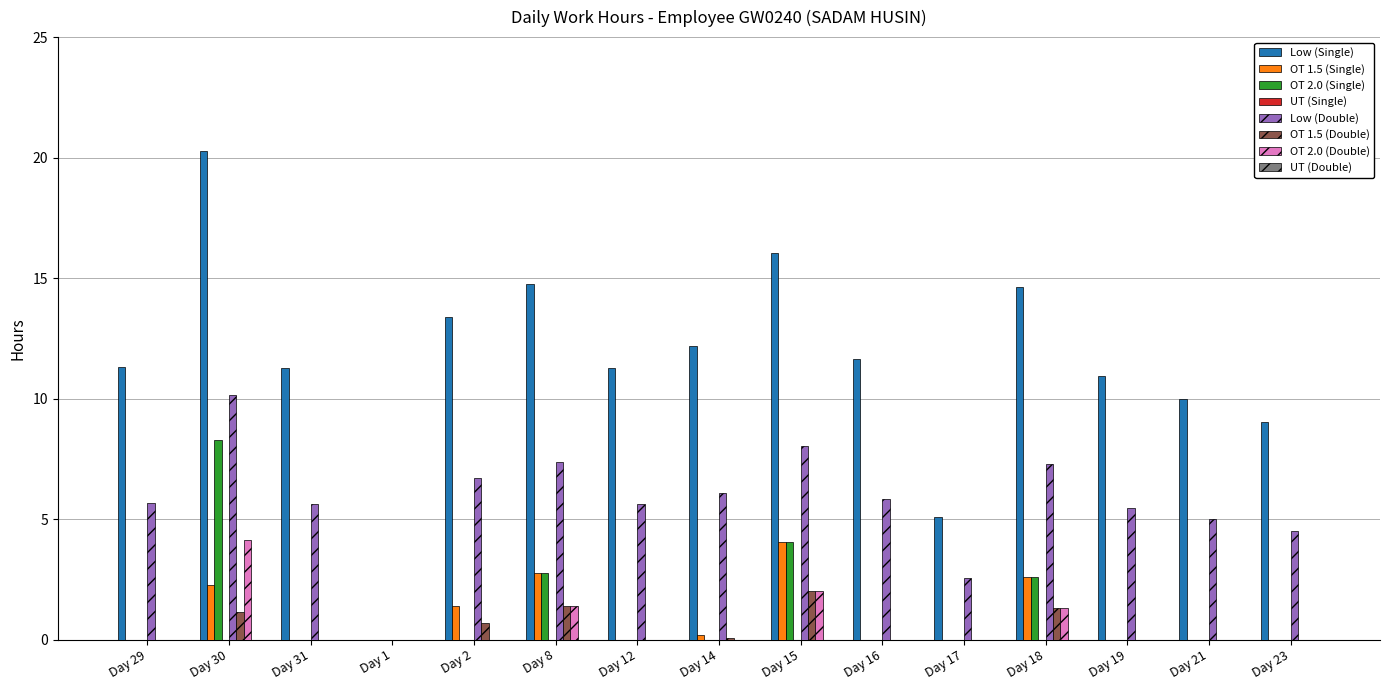

The OT 1.5 (Single) series shows 1.7 at Day 19. True or false?

False